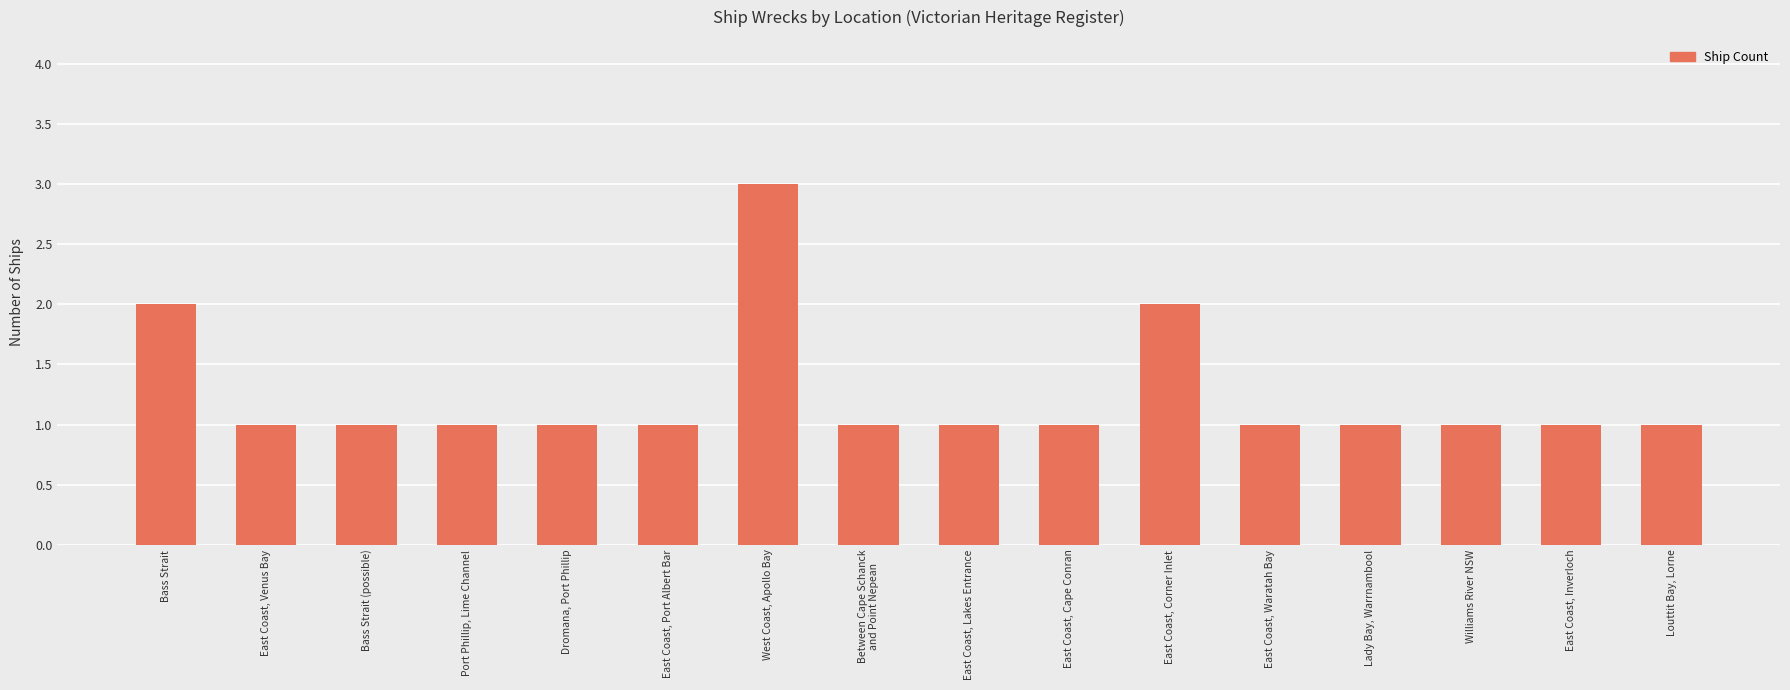

What is the value of the 11th bar from the left?

2